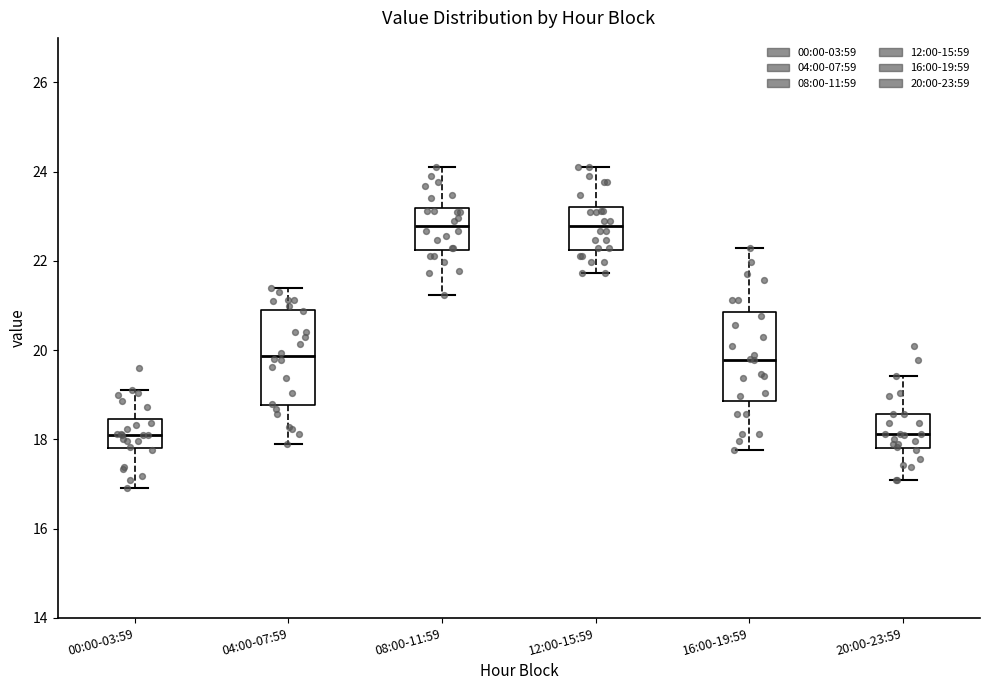

Reading left to right, read every box against the y-axis: the position of its median line, the range the box covers, and the ends of its whiskers. The values are not printed on the chart, so give them approximately, as read against the axis.

00:00-03:59: median 18.2, box 17.8 to 18.4, whiskers 17.0 to 19.2
04:00-07:59: median 19.8, box 18.8 to 21.0, whiskers 18.0 to 21.4
08:00-11:59: median 22.8, box 22.2 to 23.2, whiskers 21.2 to 24.2
12:00-15:59: median 22.8, box 22.2 to 23.2, whiskers 21.8 to 24.2
16:00-19:59: median 19.8, box 18.8 to 20.8, whiskers 17.8 to 22.4
20:00-23:59: median 18.2, box 17.8 to 18.6, whiskers 17.2 to 19.4